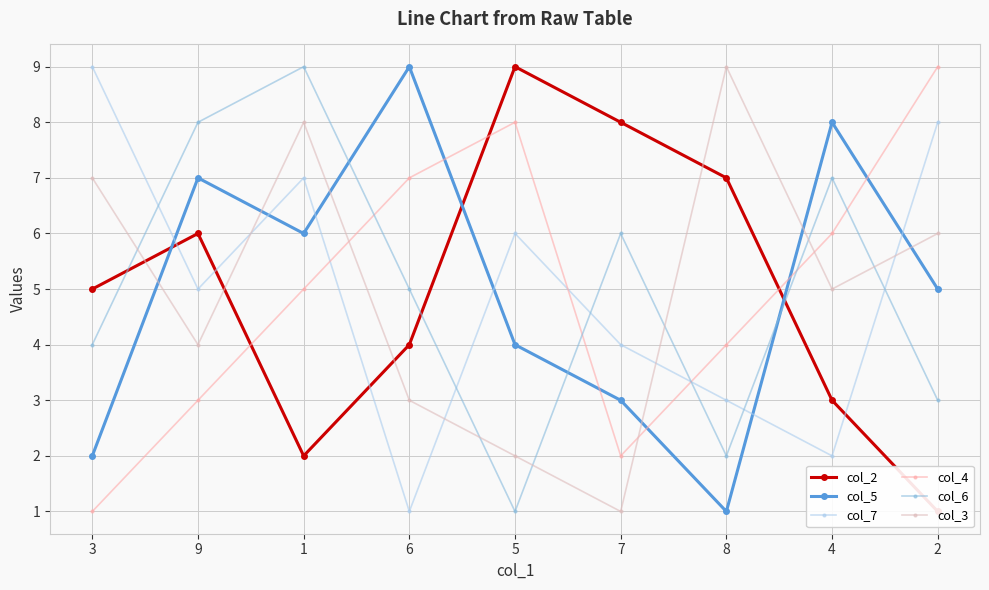

Reading right to left, transcribe all the data shown in this chart.

col_2: 2=1	4=3	8=7	7=8	5=9	6=4	1=2	9=6	3=5
col_5: 2=5	4=8	8=1	7=3	5=4	6=9	1=6	9=7	3=2
col_7: 2=8	4=2	8=3	7=4	5=6	6=1	1=7	9=5	3=9
col_4: 2=9	4=6	8=4	7=2	5=8	6=7	1=5	9=3	3=1
col_6: 2=3	4=7	8=2	7=6	5=1	6=5	1=9	9=8	3=4
col_3: 2=6	4=5	8=9	7=1	5=2	6=3	1=8	9=4	3=7